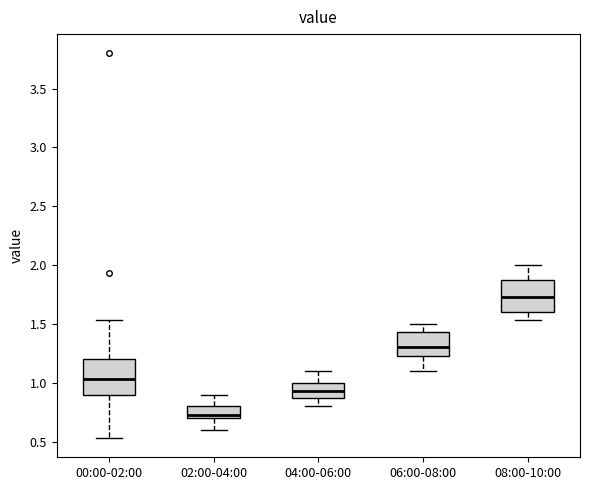

Which box has the lowest median line?

02:00-04:00